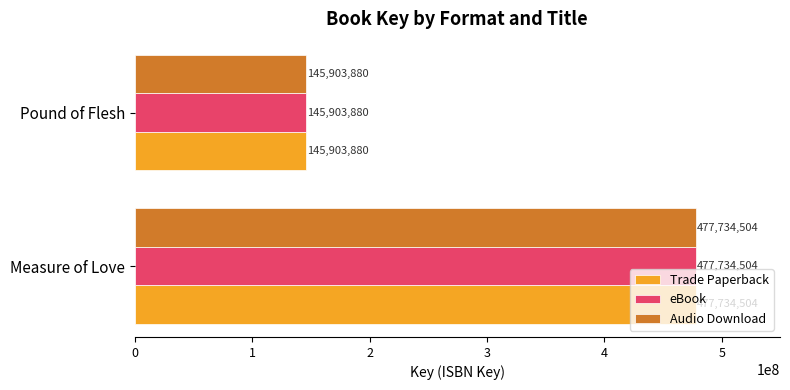

What is the smallest value displayed?

145903880